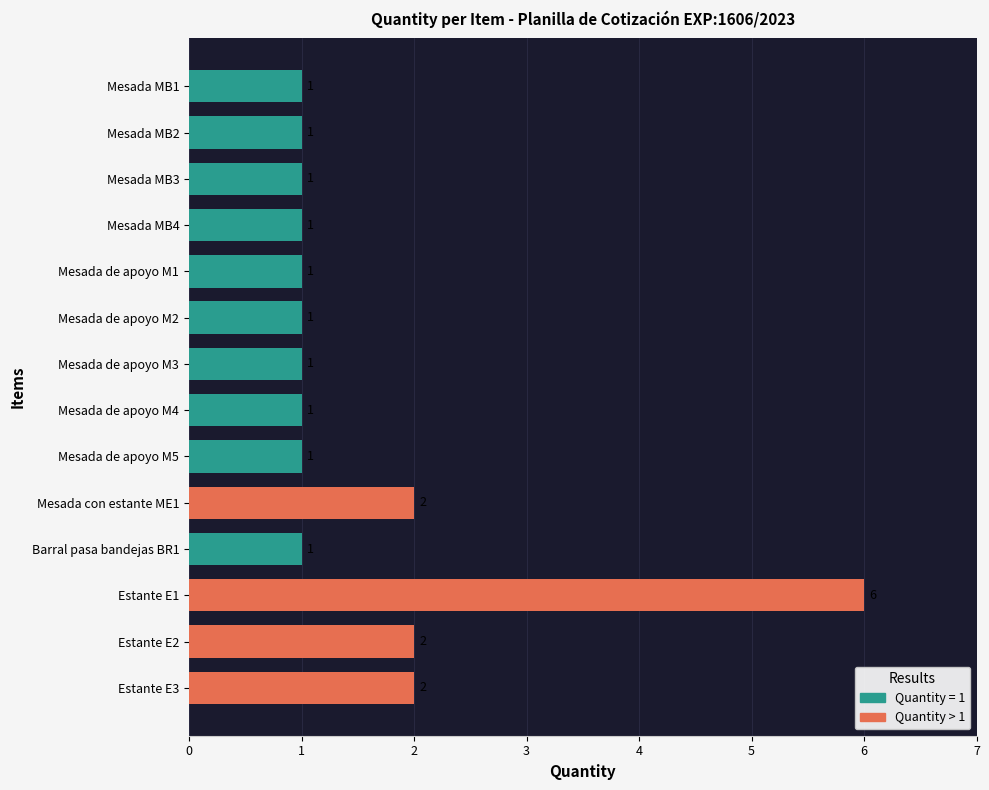

What is the maximum value shown in the chart?

6